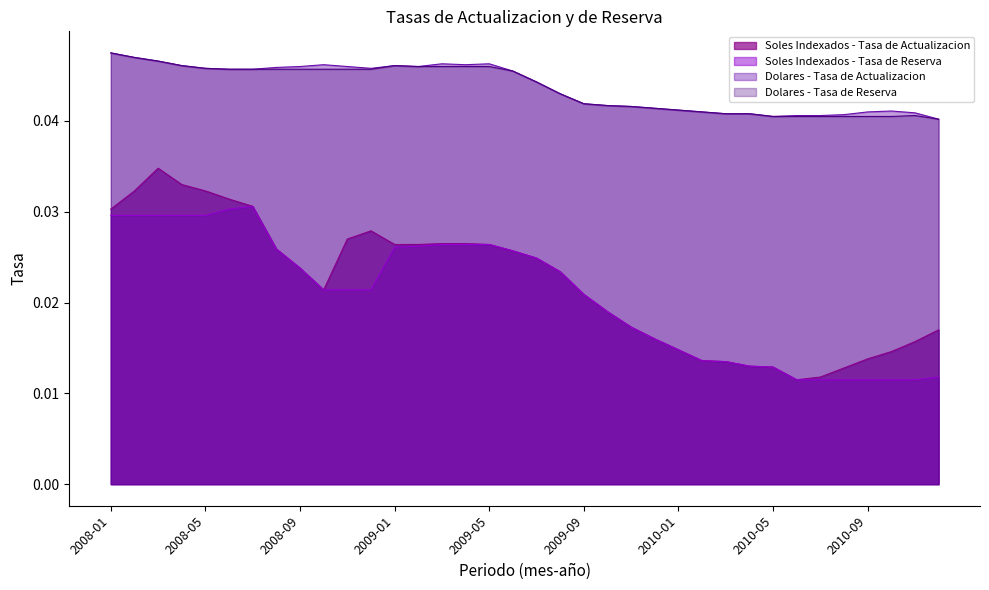

Where is the first local maximum for Soles Indexados - Tasa de Reserva?

2008-07